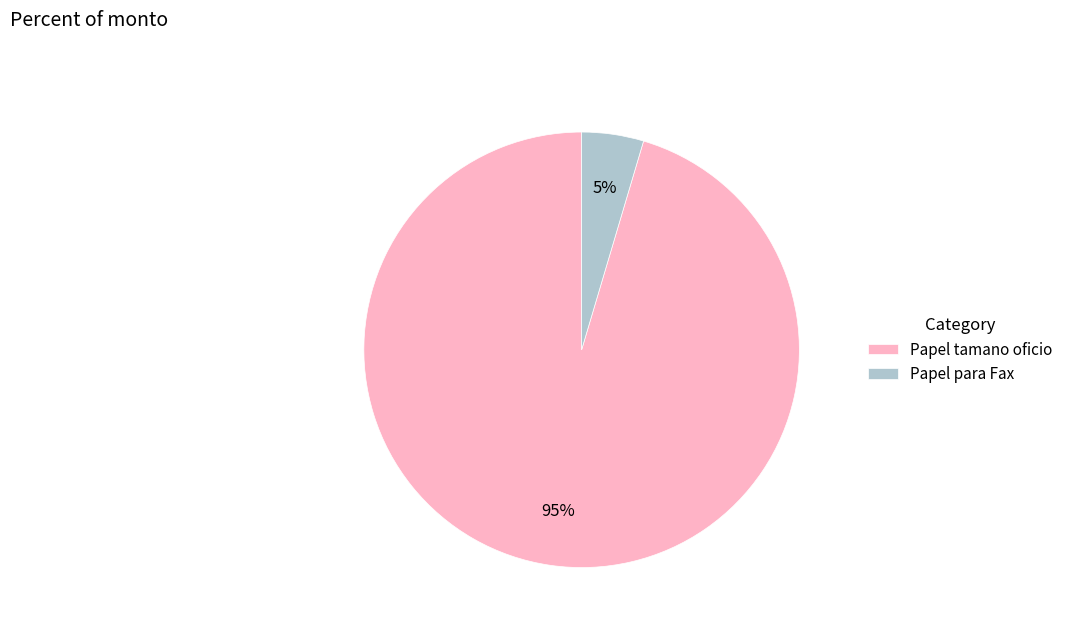

Is the sum of Papel tamano oficio and Papel para Fax greater than half?

Yes